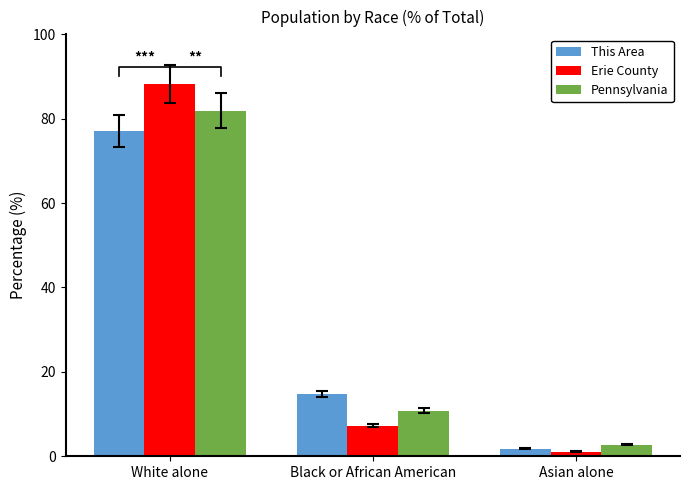

At which label does Pennsylvania reach its minimum?

Asian alone